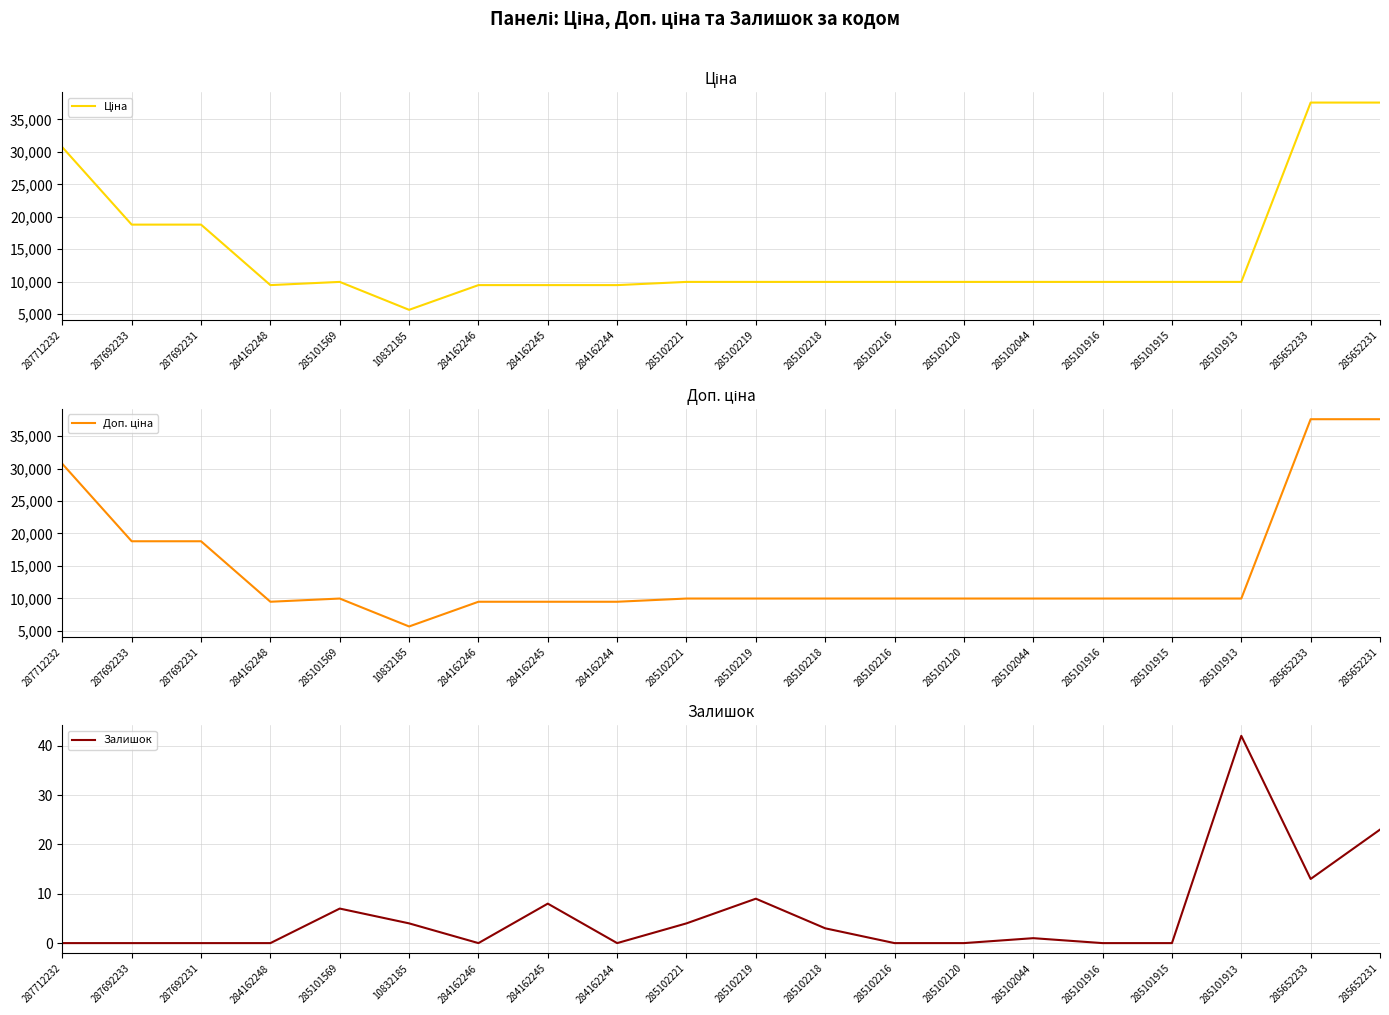

Is it true that Доп. ціна equals 13659.2 at 284162248?

False